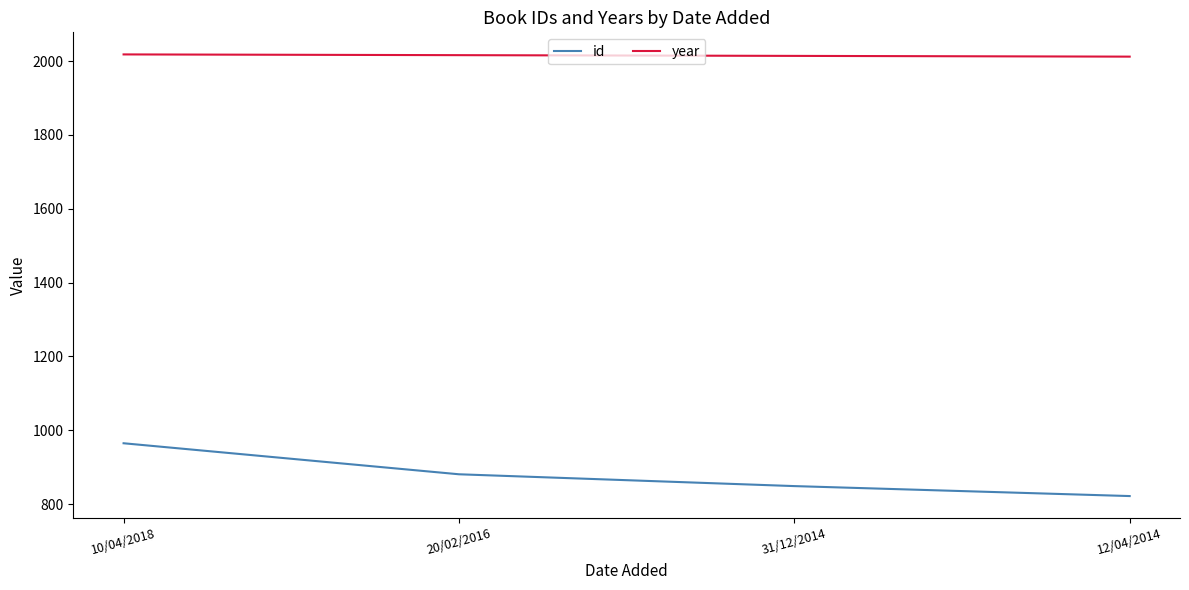

What is the average value of the year series?

2015